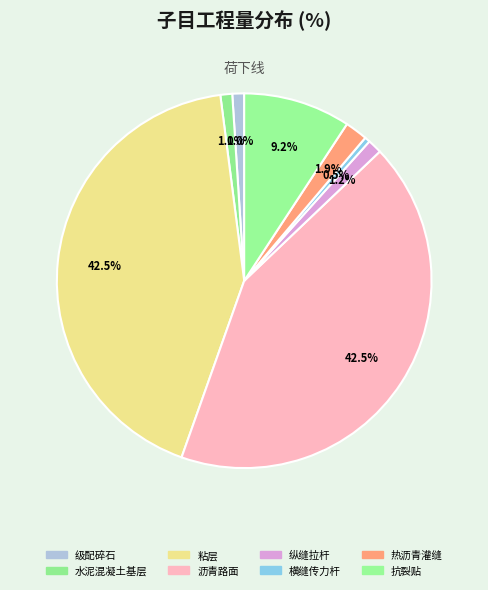

Is it true that 粘层 is 43% of the pie?

True